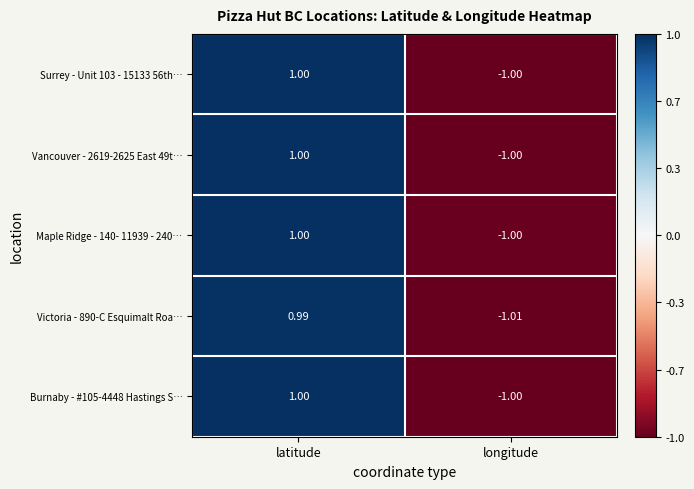

Where does the Victoria - 890-C Esquimalt Roa… series first go above 0?

latitude